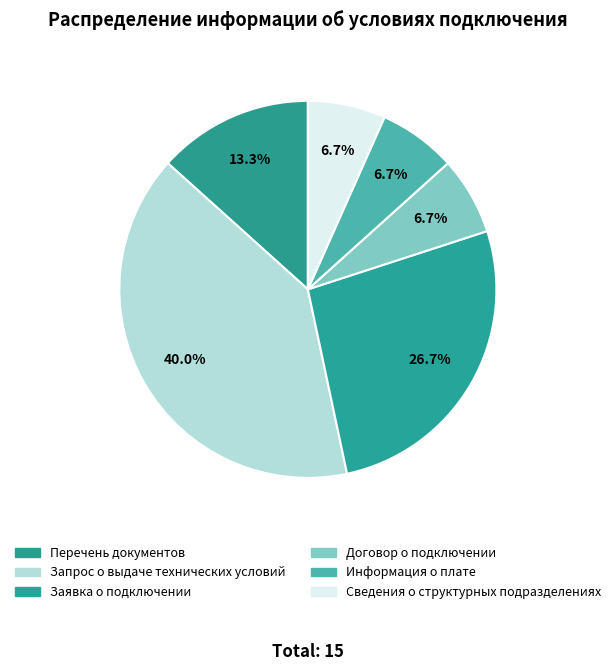

Which category has the biggest portion of the pie?

Запрос о выдаче технических условий